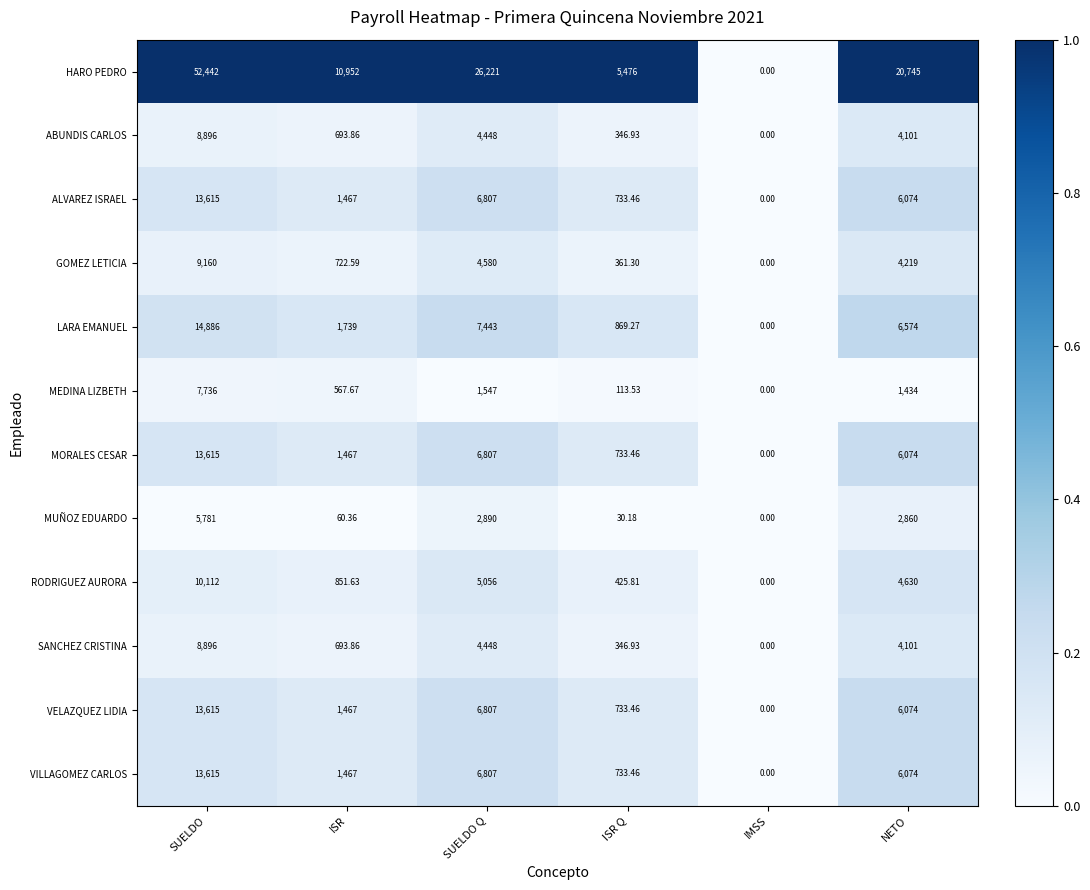

At which label does HARO PEDRO first exceed 20745?

SUELDO